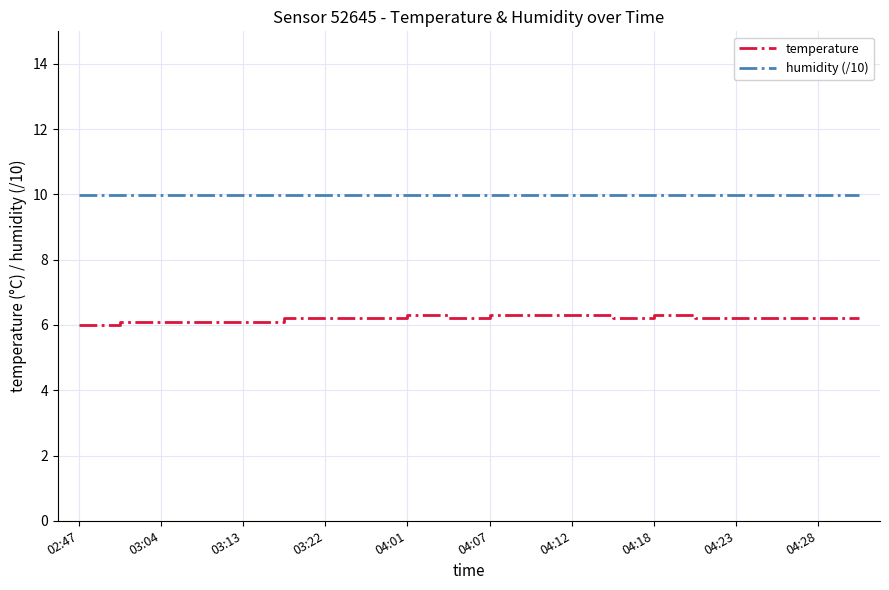

What is the lowest value of the temperature series?

6.0